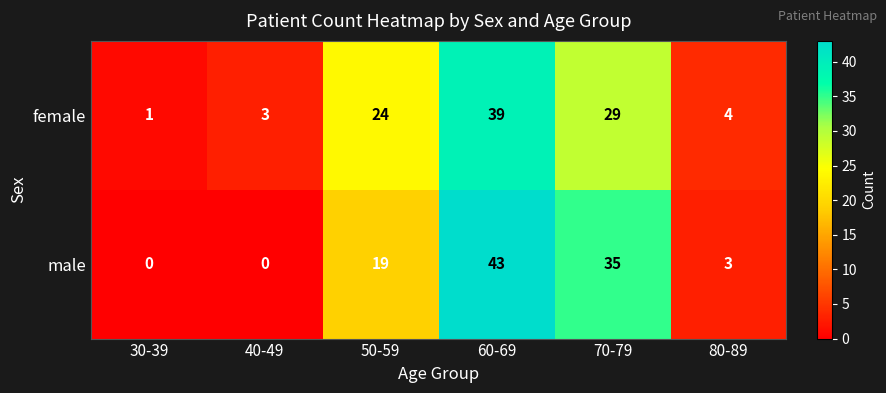

Reading left to right, list all the values displayed in this chart.

female: 1	3	24	39	29	4
male: 0	0	19	43	35	3